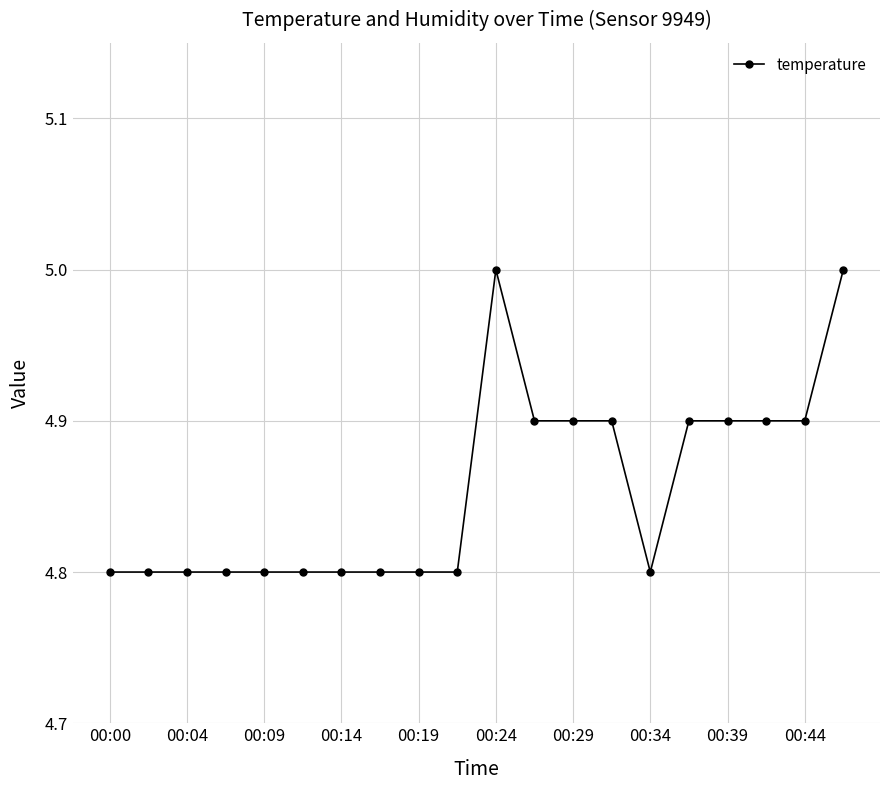

True or false: there are more than 0 points higher than both neighbors.

True